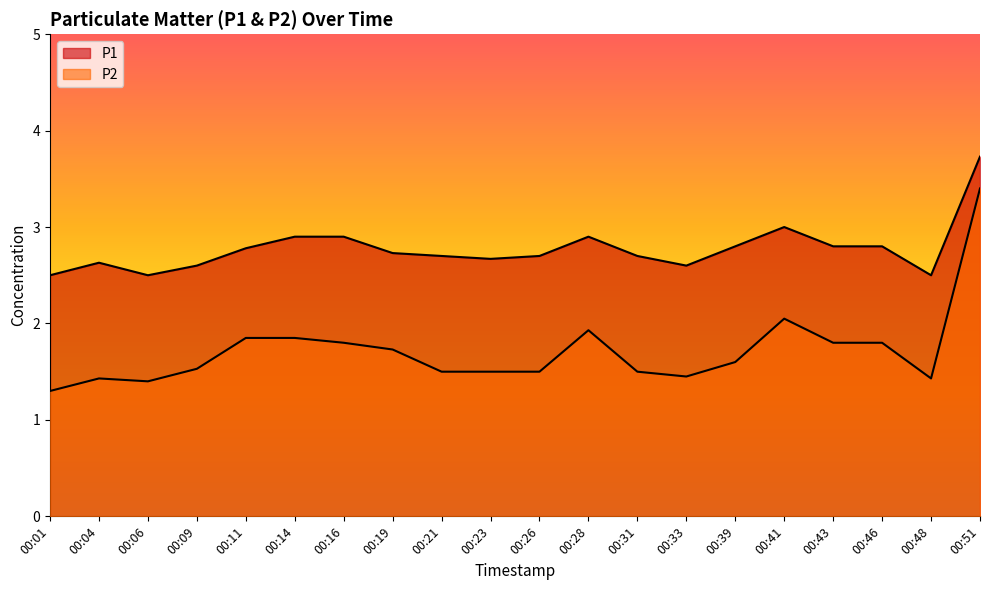

At which category does the chart reach its minimum across all series?

00:01